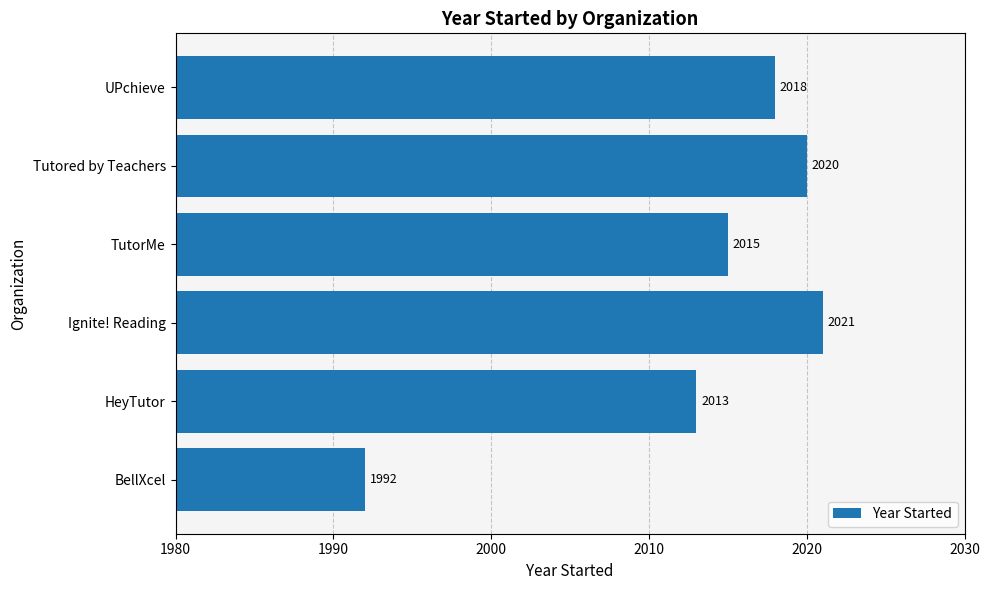

Which has a higher value, TutorMe or UPchieve?

UPchieve